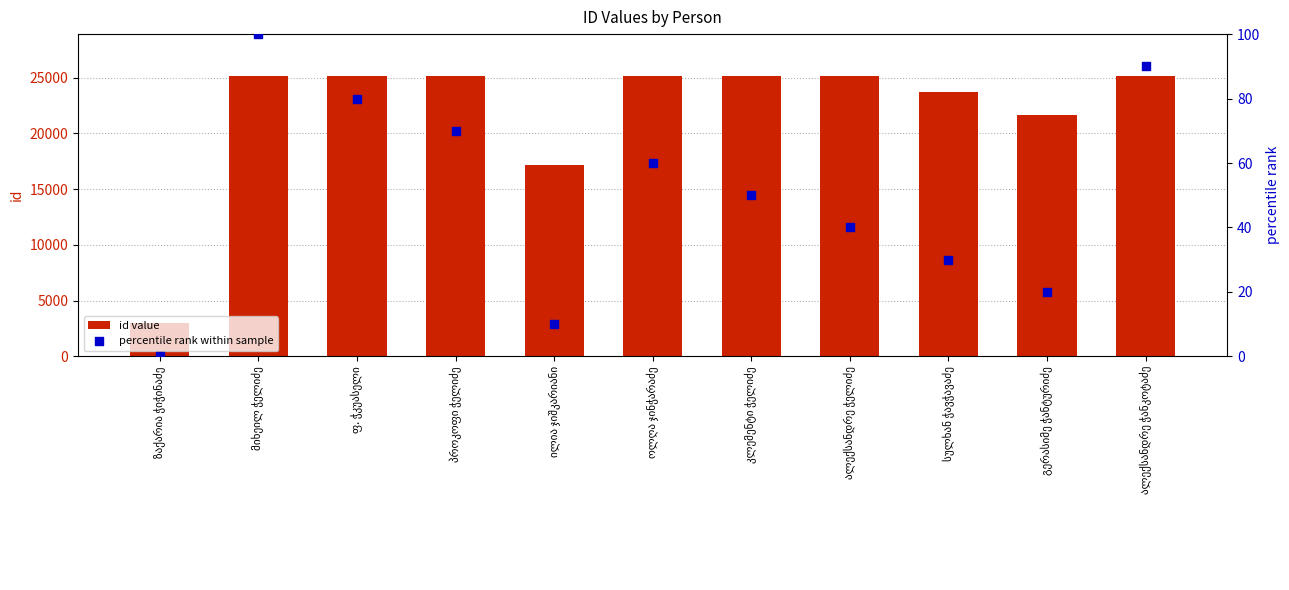

Which series contains the lowest Y value?

percentile rank within sample